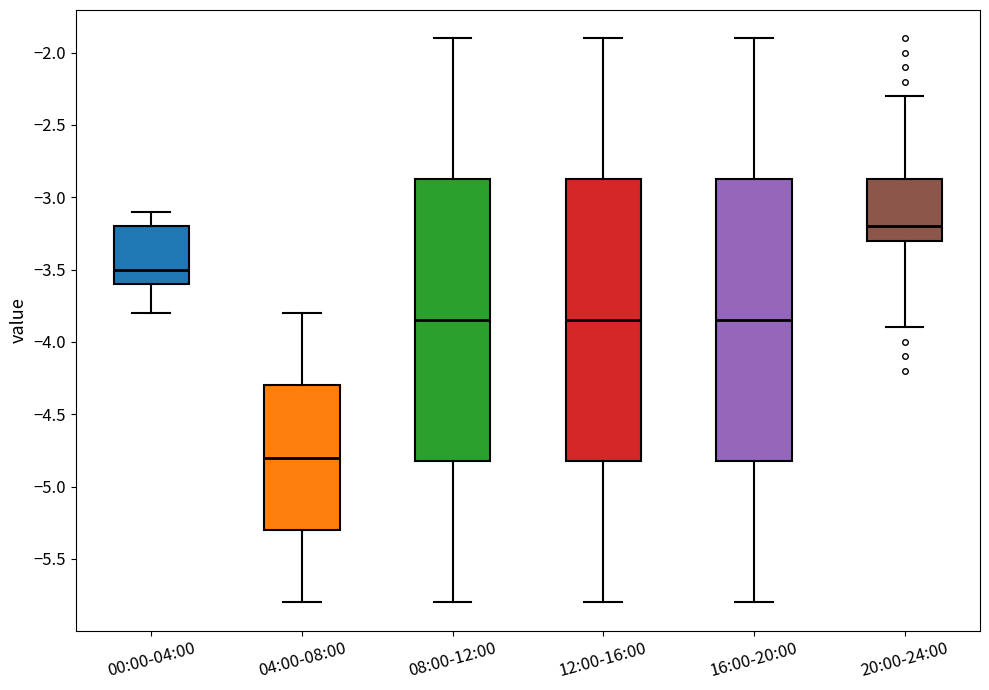

Where does the median line of the box for 16:00-20:00 sit on the y-axis? The values are not printed on the chart, so give them approximately, as read against the axis.

-3.85